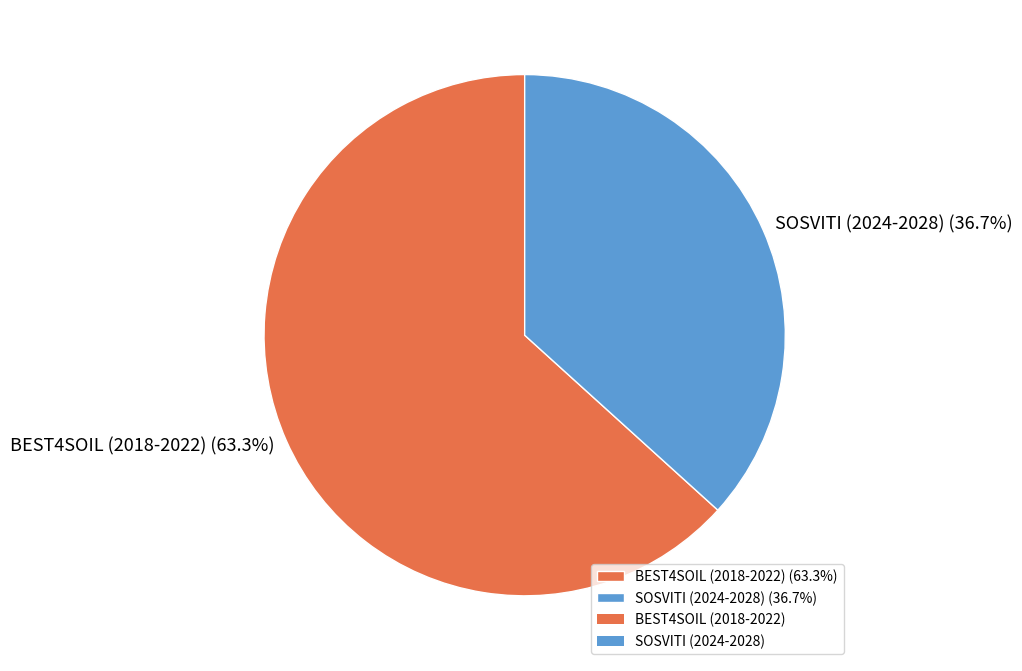

To the nearest percent, what portion does BEST4SOIL (2018-2022) represent?

63%